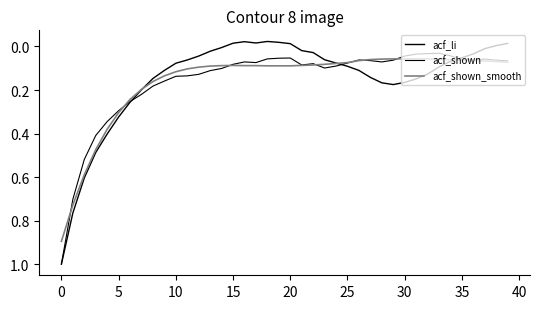

Does the chart display data point markers on the line(s)?

No